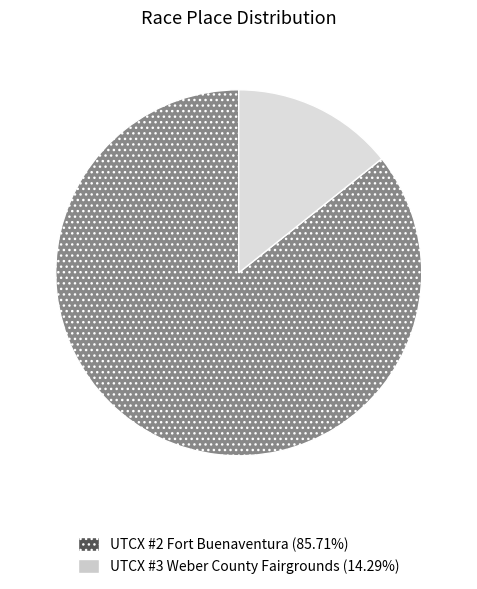

Is the sum of UTCX #3 Weber County Fairgrounds and UTCX #2 Fort Buenaventura greater than half?

Yes